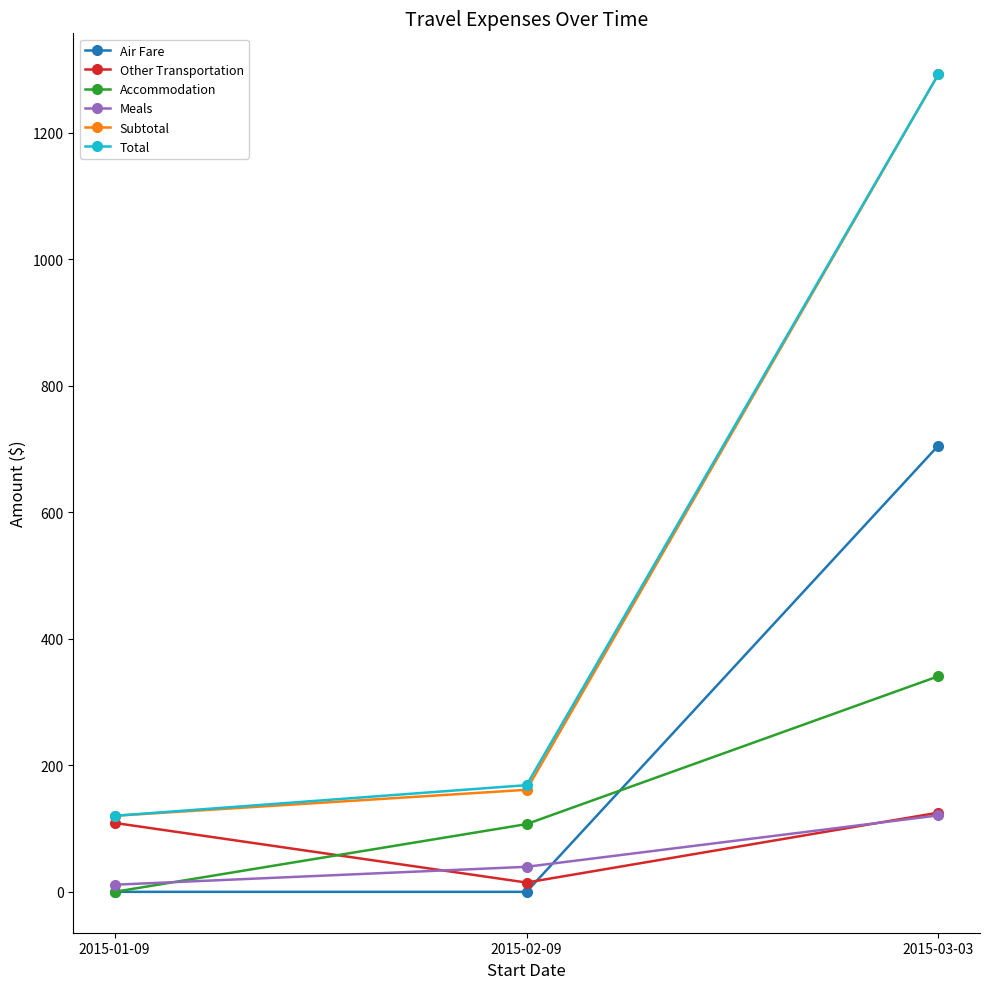

What is the label of the 3rd point from the left?

2015-03-03